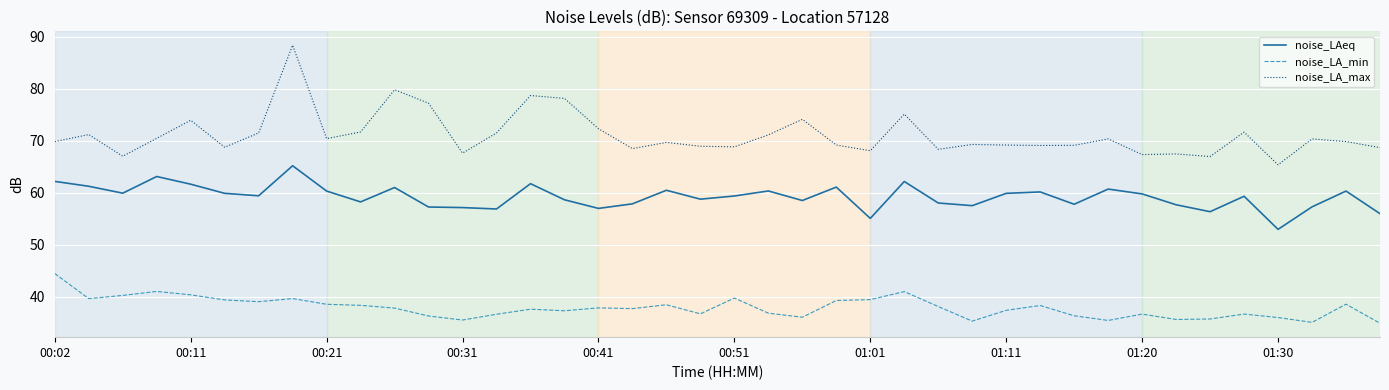

Which series has the widest spread of values?

noise_LA_max